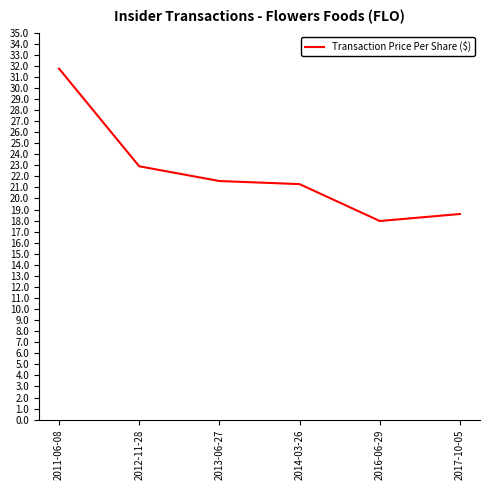

What position from the left is 2011-06-08?

1